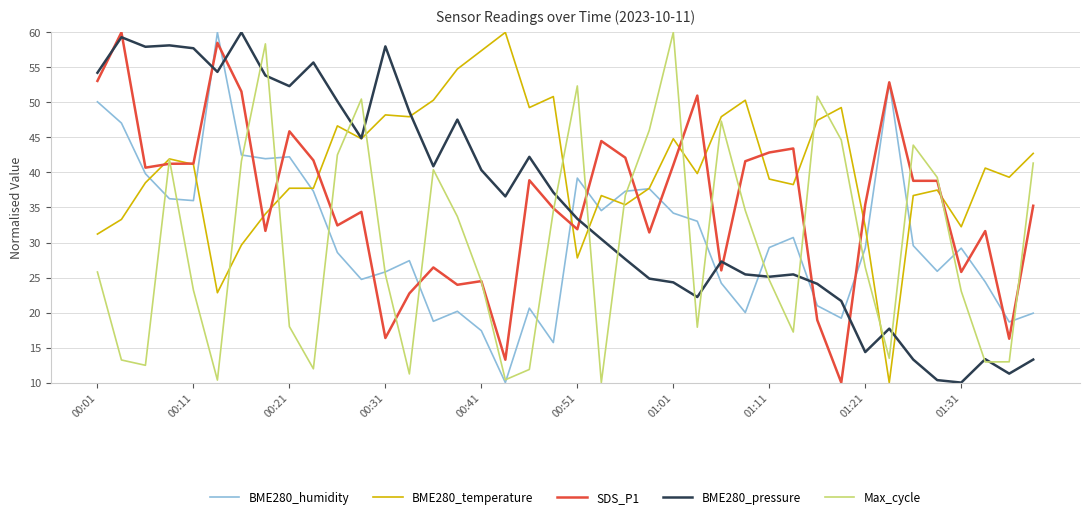

Which series has the largest total across all categories?

BME280_temperature